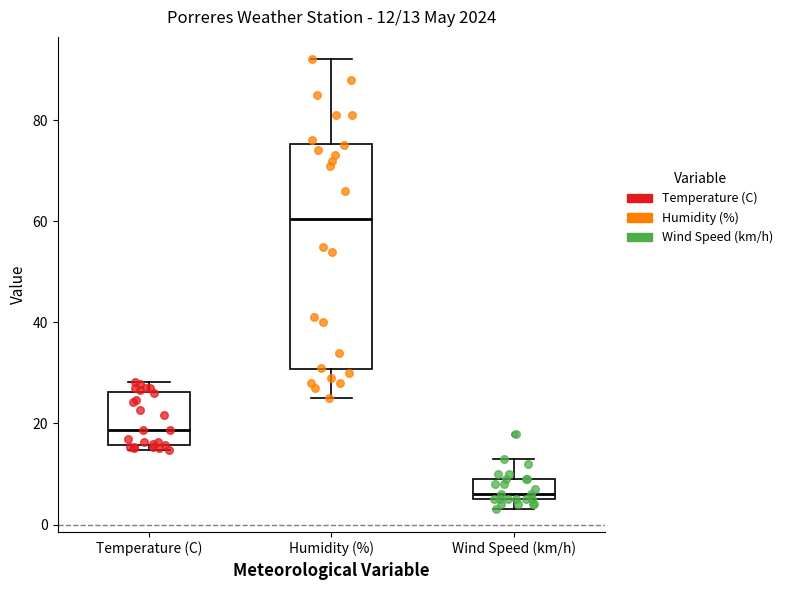

Which box has the lowest median line?

Wind Speed (km/h)